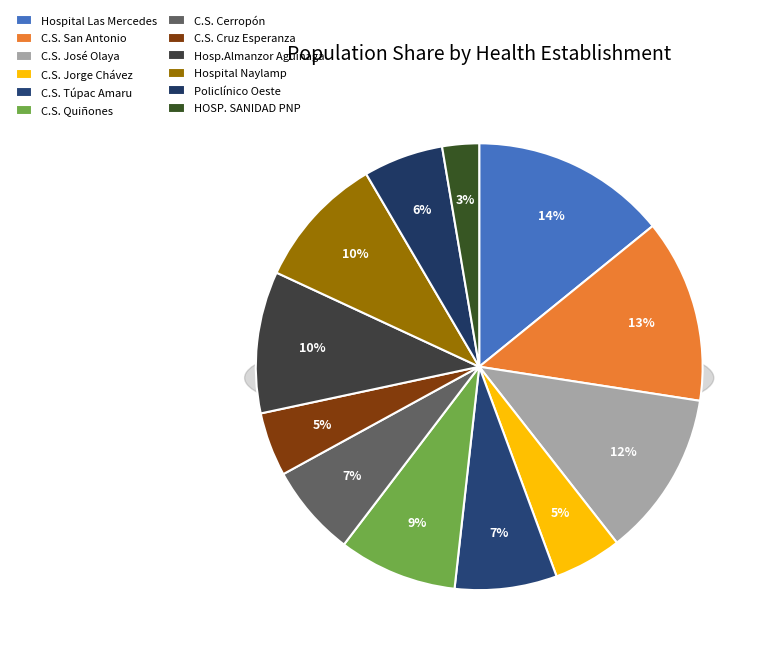

What is the change in value from Hospital Las Mercedes to C.S. Cerropón?

-312